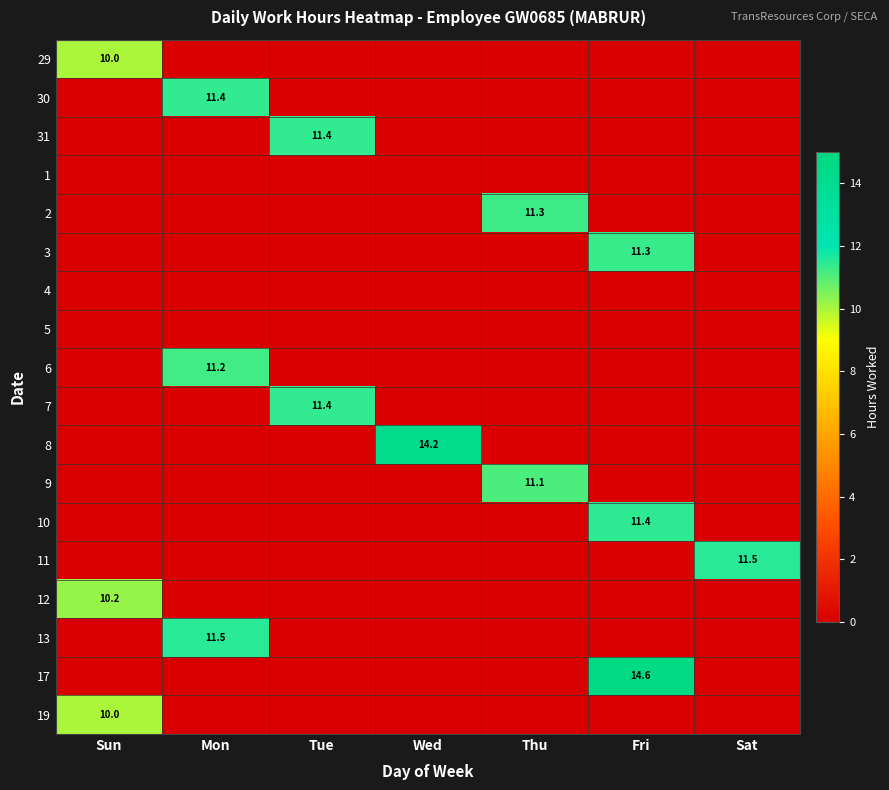

Is it true that 8 equals 23.3 at Wed?

False